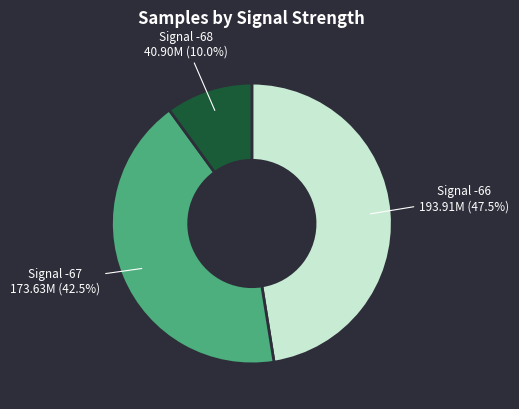

Is there any slice that represents more than half of the pie?

No